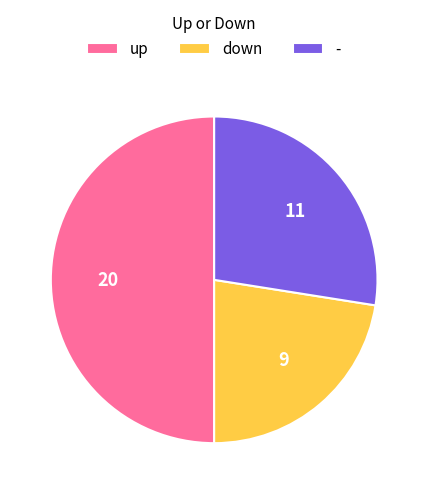

Rank the categories by value from highest to lowest.

up, -, down